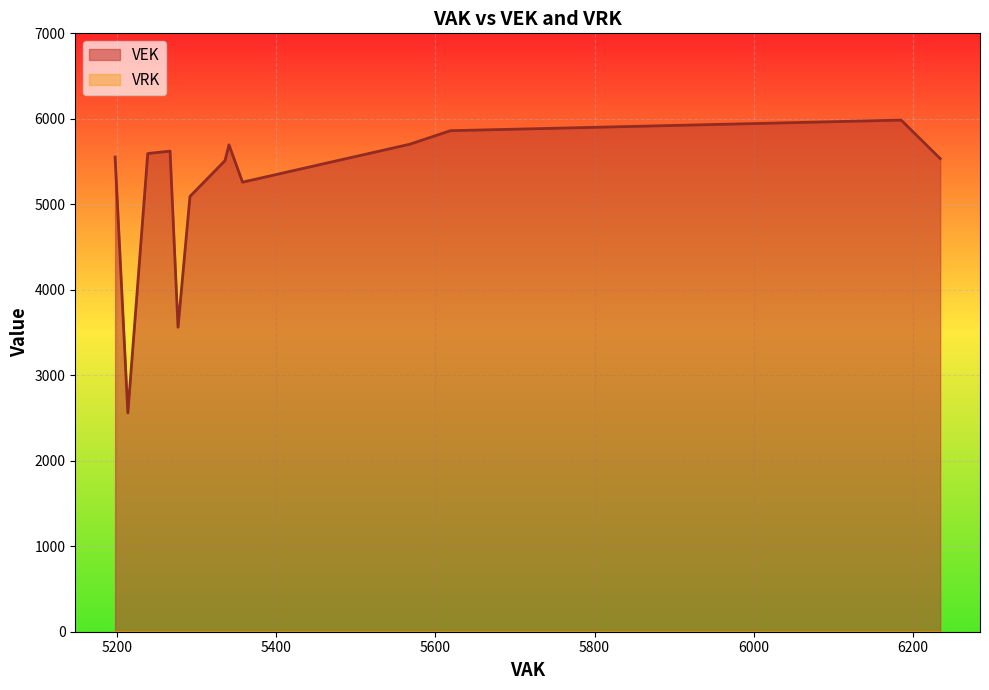

What is the minimum value for VEK?

2559